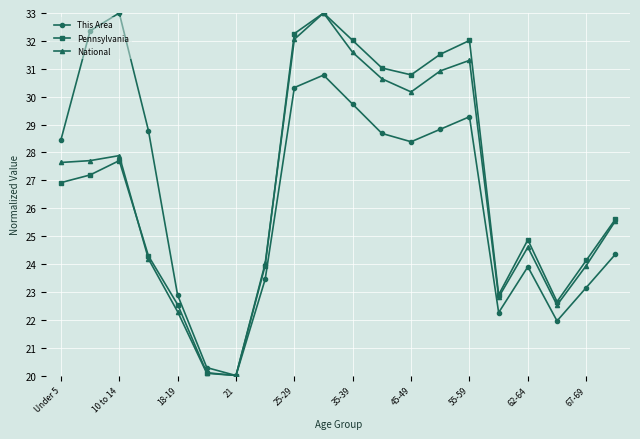

What is the smallest value displayed?

20.0